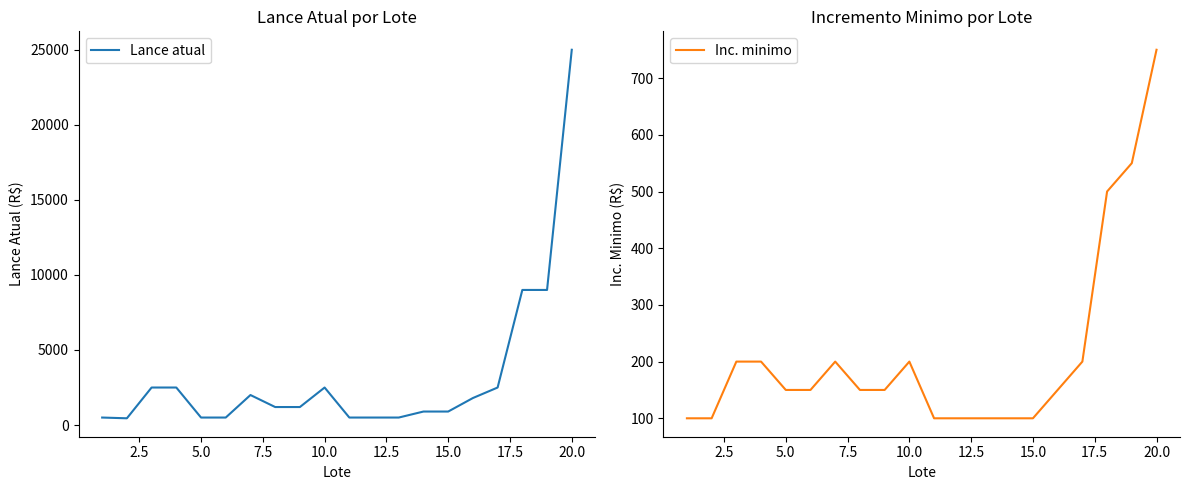

The Lance atual series shows 41381 at 20.0. True or false?

False